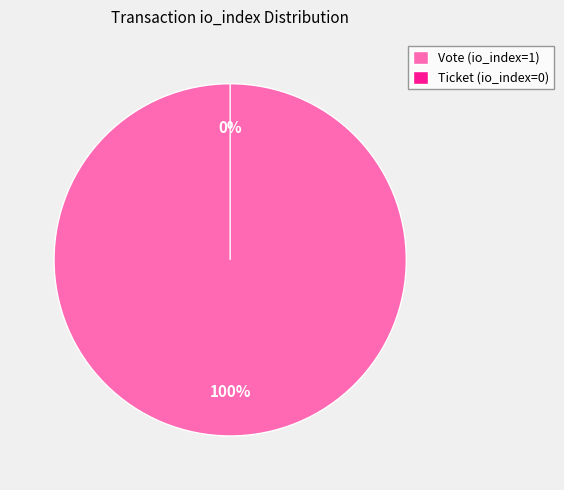

What is the change in value from Vote (io_index=1) to Ticket (io_index=0)?

-1